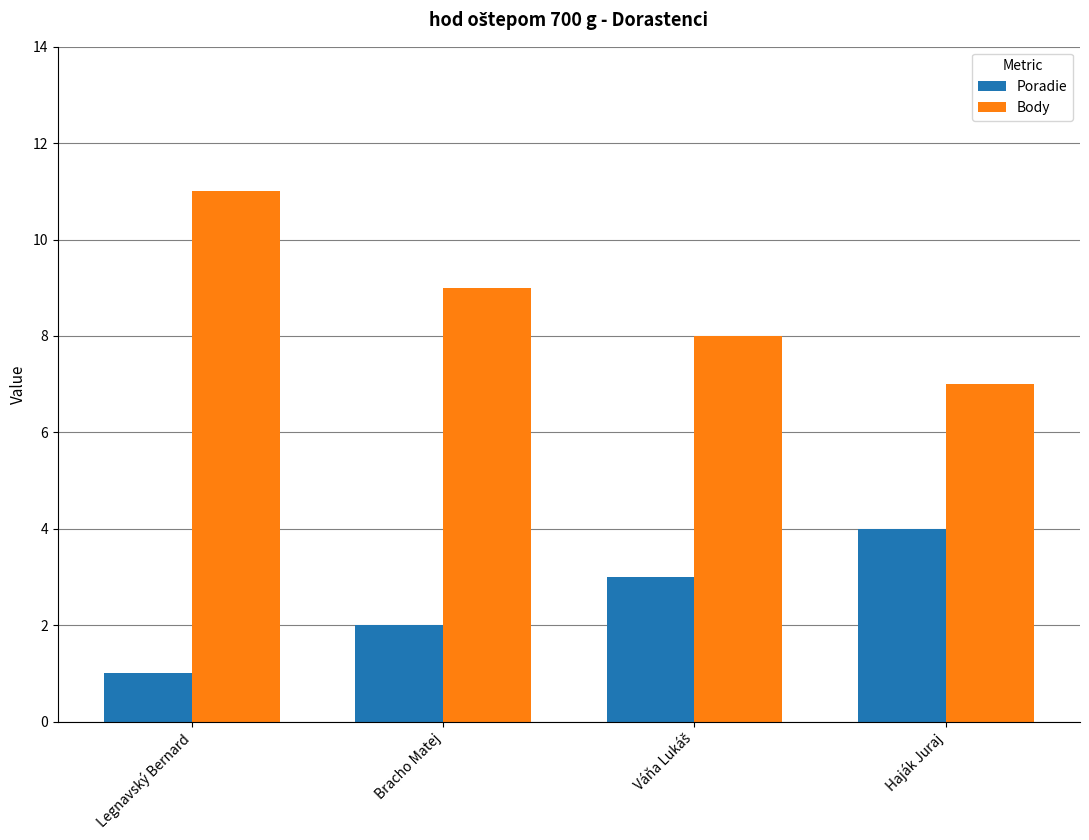

What is the difference between the maximum and second lowest values in the Body series?

3